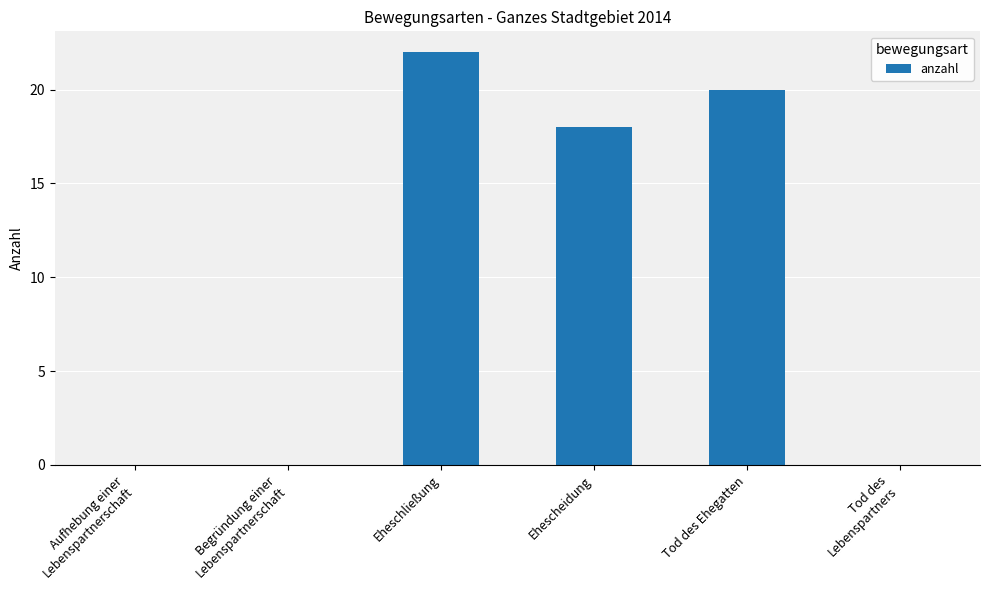

What is the sum of all values?

60